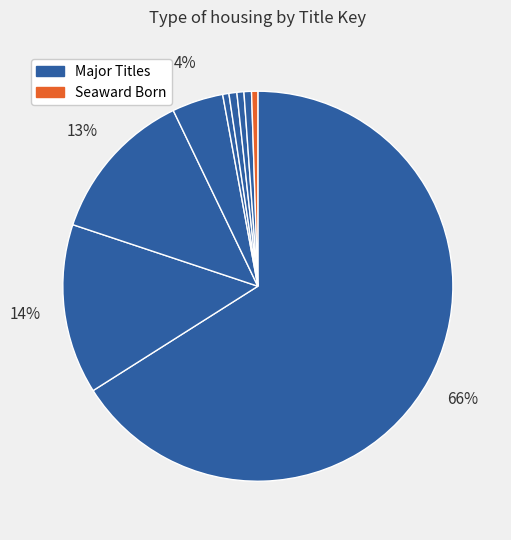

How many slices are in this pie chart?

9